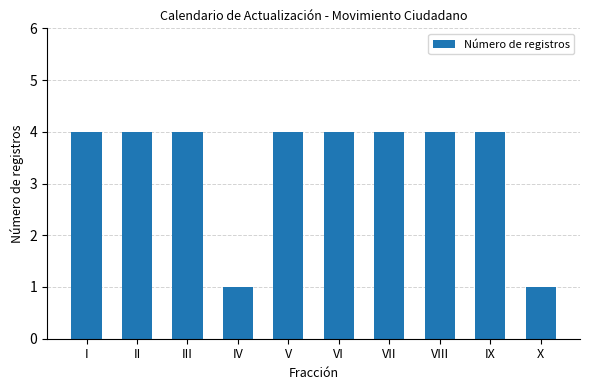

Which has a higher value, VI or X?

VI